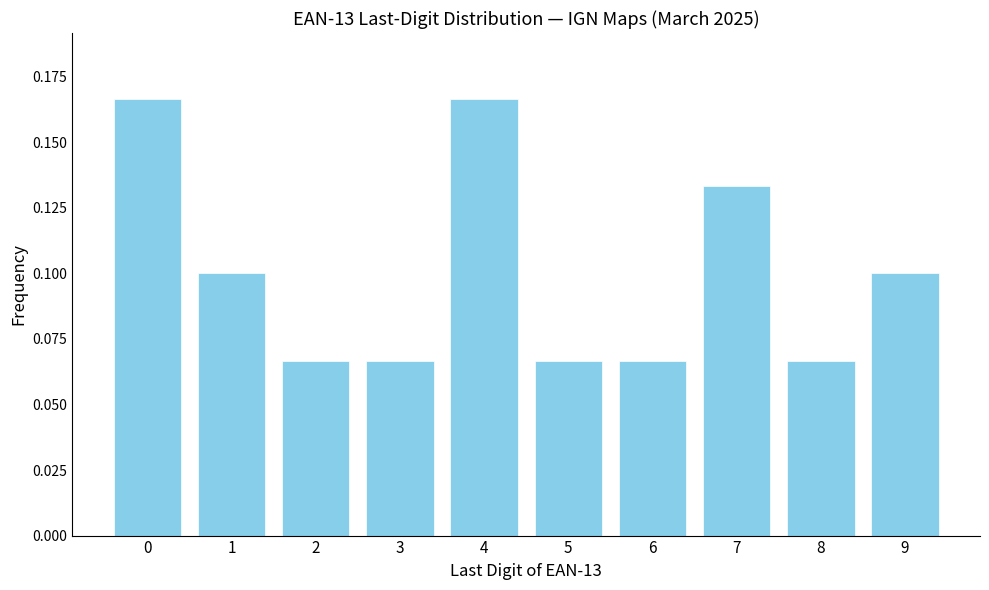

True or false: the data shows 0.1 at 3.

True